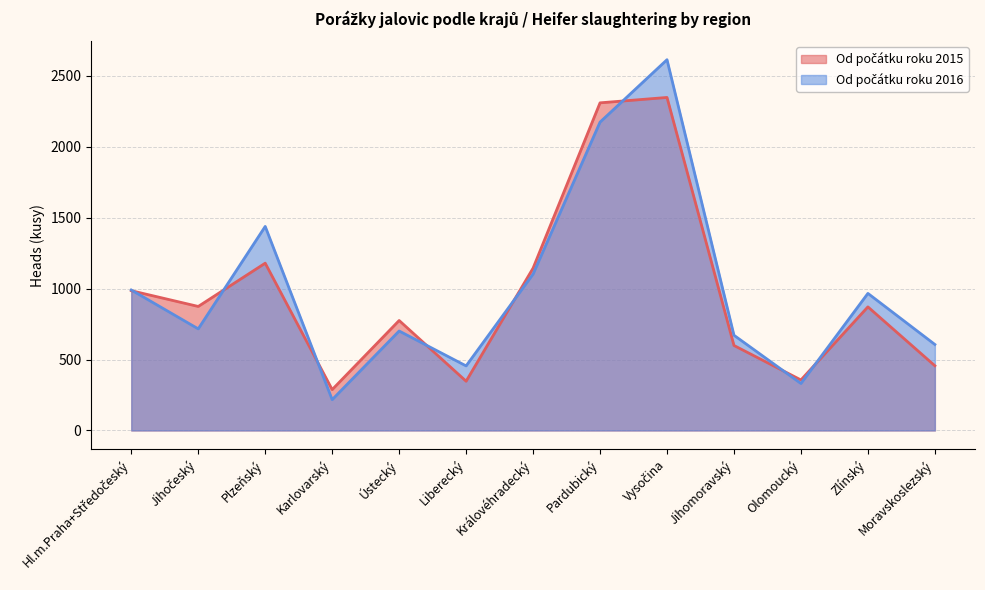

Reading left to right, extract all data points from this chart.

Od počátku roku 2015: Hl.m.Praha+Středočeský=985	Jihočeský=874	Plzeňský=1179	Karlovarský=288	Ústecký=775	Liberecký=347	Královéhradecký=1144	Pardubický=2309	Vysočina=2347	Jihomoravský=599	Olomoucký=356	Zlínský=871	Moravskoslezský=456
Od počátku roku 2016: Hl.m.Praha+Středočeský=990	Jihočeský=716	Plzeňský=1438	Karlovarský=217	Ústecký=701	Liberecký=455	Královéhradecký=1102	Pardubický=2173	Vysočina=2613	Jihomoravský=671	Olomoucký=331	Zlínský=966	Moravskoslezský=606